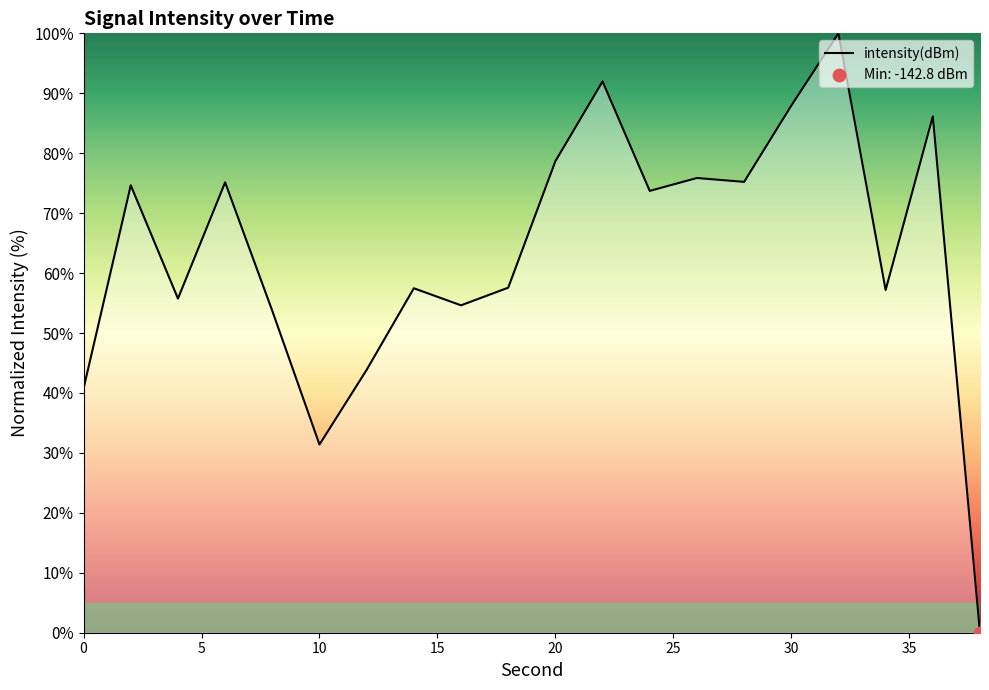

What is the maximum value shown in the chart?

100.0